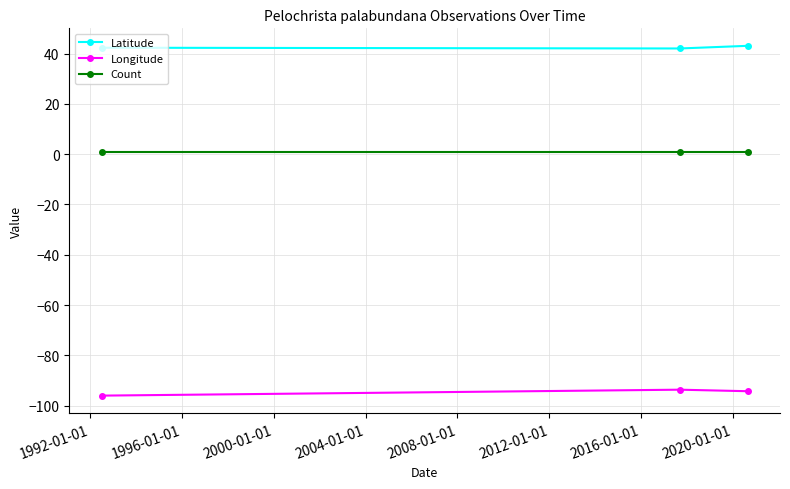

What is the highest value of the Longitude series?

-93.6